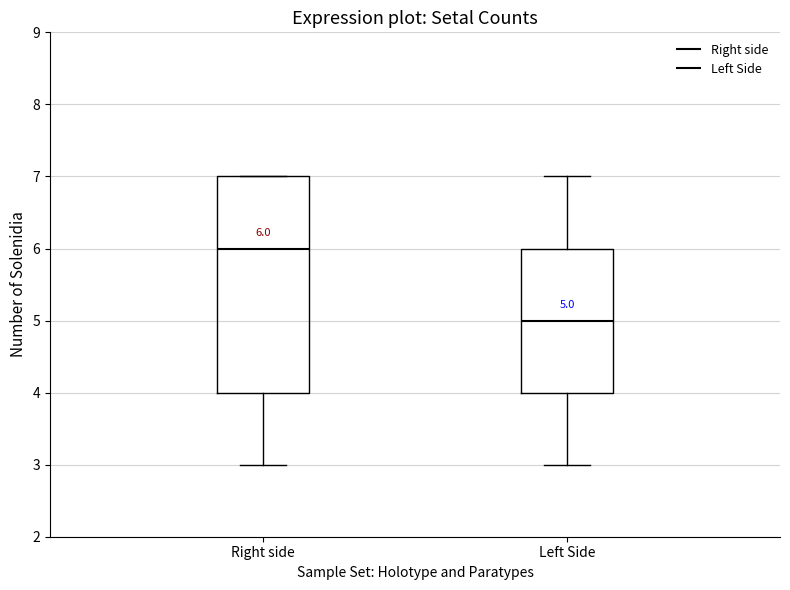

Which box's median line is the highest?

Right side